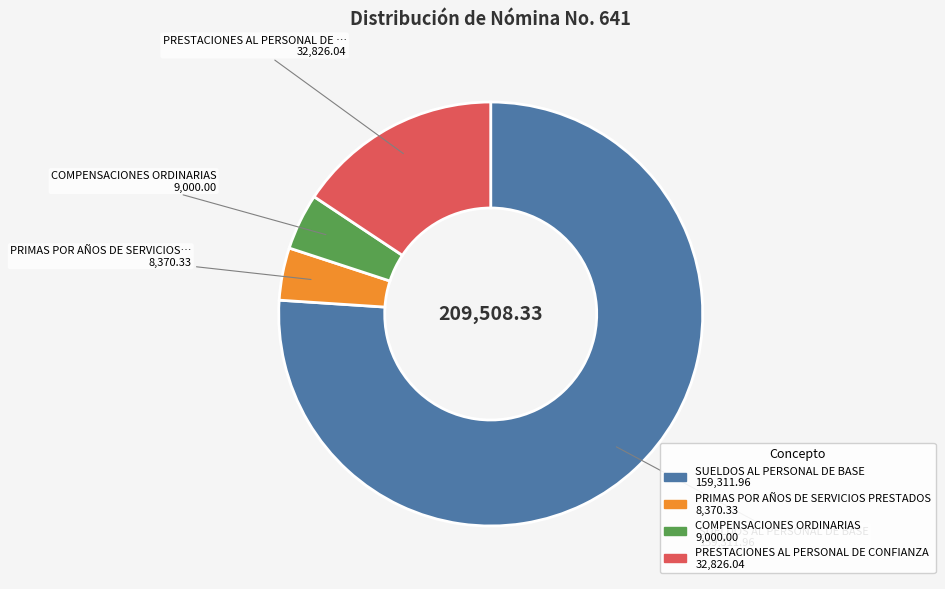

Which has a higher value, PRESTACIONES AL PERSONAL DE CONFIANZA or SUELDOS AL PERSONAL DE BASE?

SUELDOS AL PERSONAL DE BASE